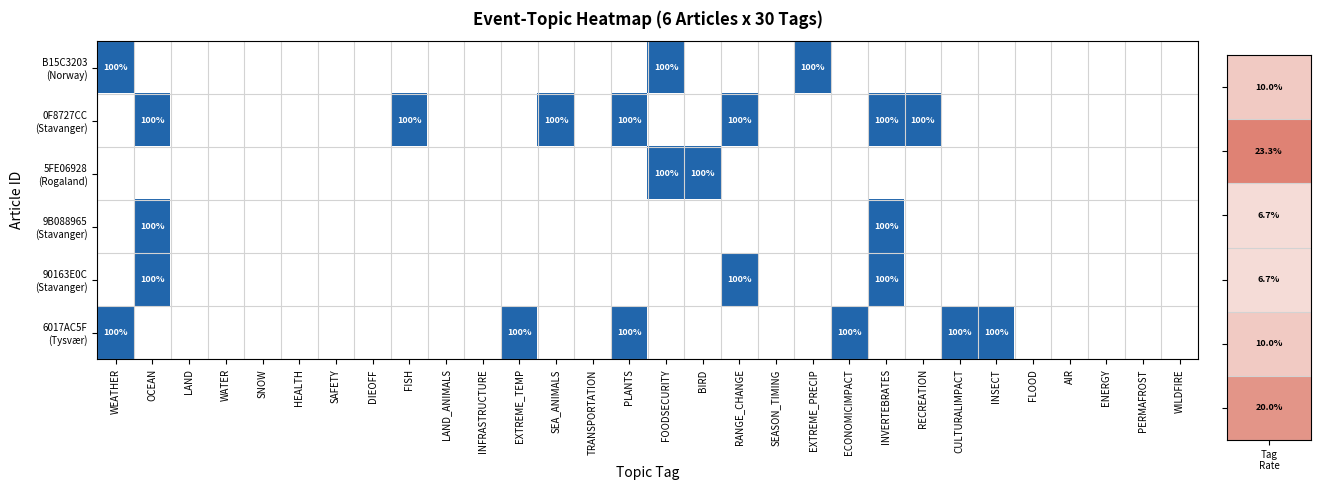

What is the difference between the highest and lowest values at CULTURALIMPACT?

1